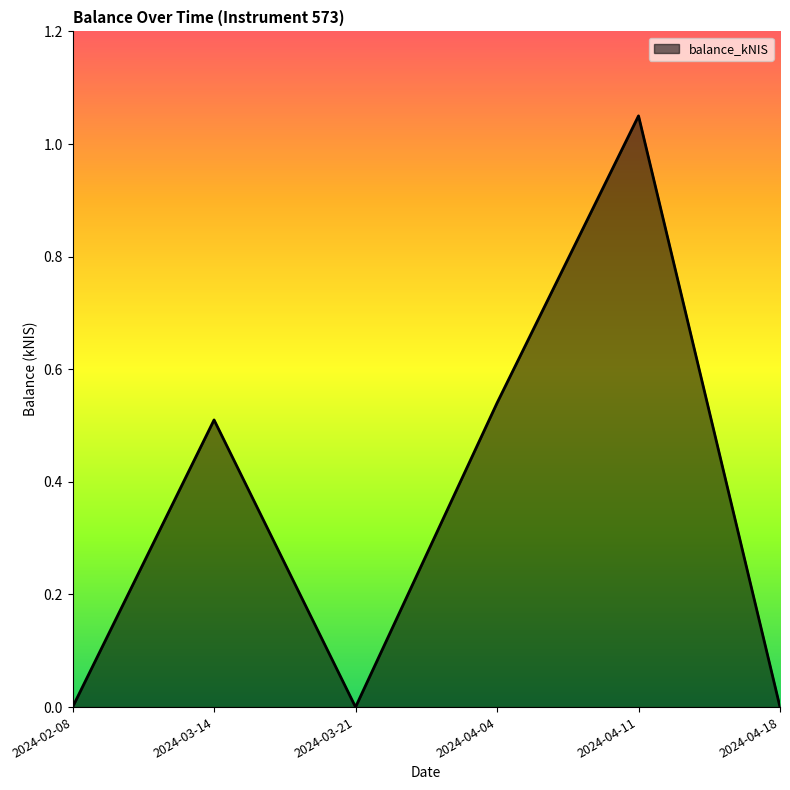

Where is the first local maximum?

2024-03-14